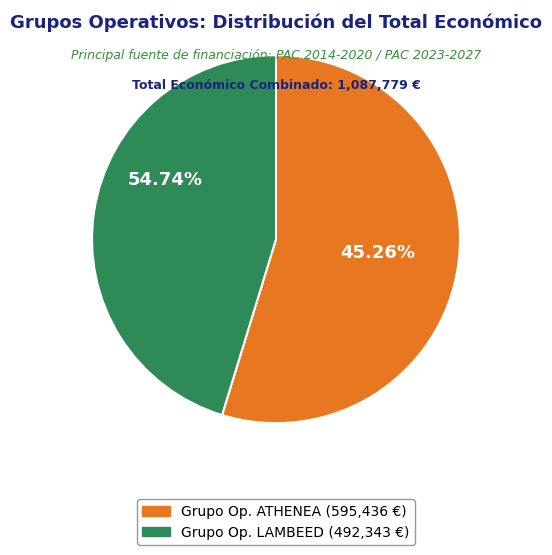

What percentage is the Grupo Operativo ATHENEA slice, to the nearest percent?

55%